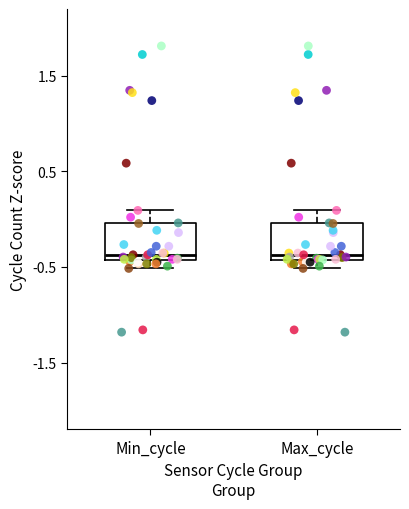

Where does the upper whisker of the box for Min_cycle end on the y-axis? The values are not printed on the chart, so give them approximately, as read against the axis.

0.1